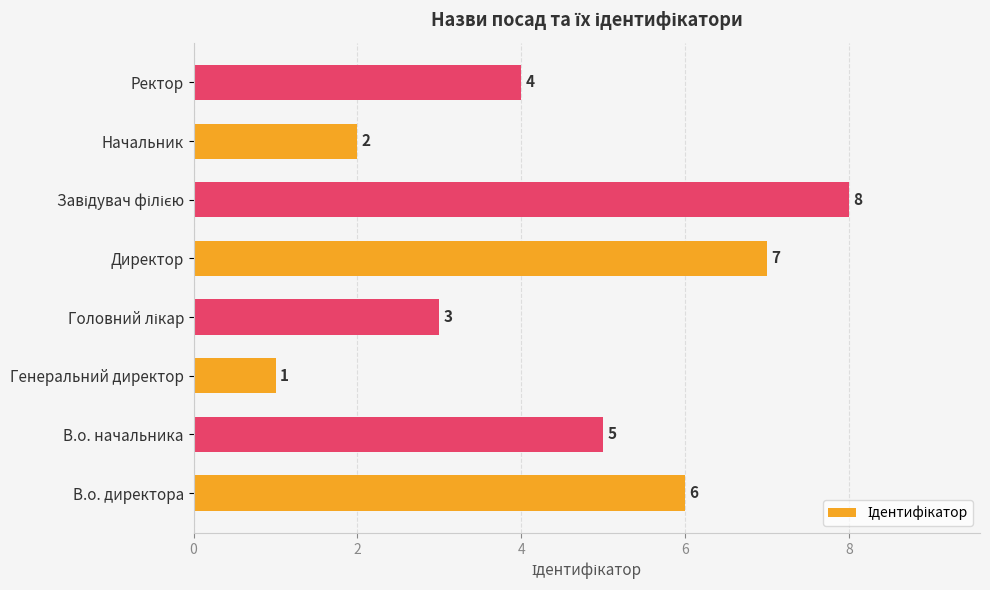

How many values are between 3 and 7?

5